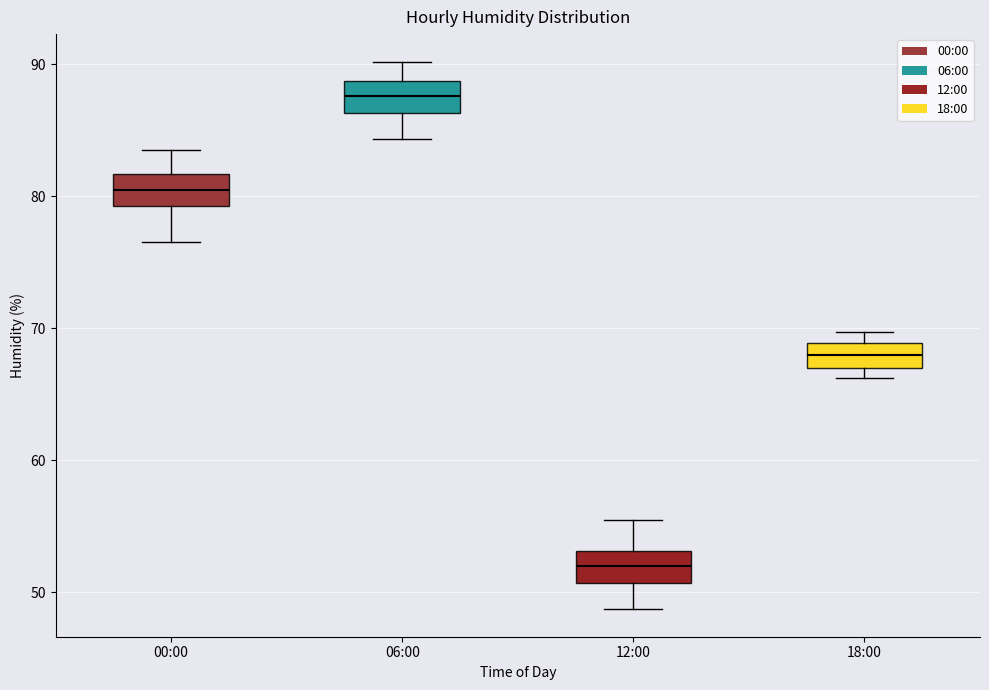

Reading left to right, read every box against the y-axis: the position of its median line, the range the box covers, and the ends of its whiskers. The values are not printed on the chart, so give them approximately, as read against the axis.

00:00: median 80, box 79 to 82, whiskers 77 to 84
06:00: median 88, box 86 to 89, whiskers 84 to 90
12:00: median 52, box 51 to 53, whiskers 49 to 56
18:00: median 68, box 67 to 69, whiskers 66 to 70